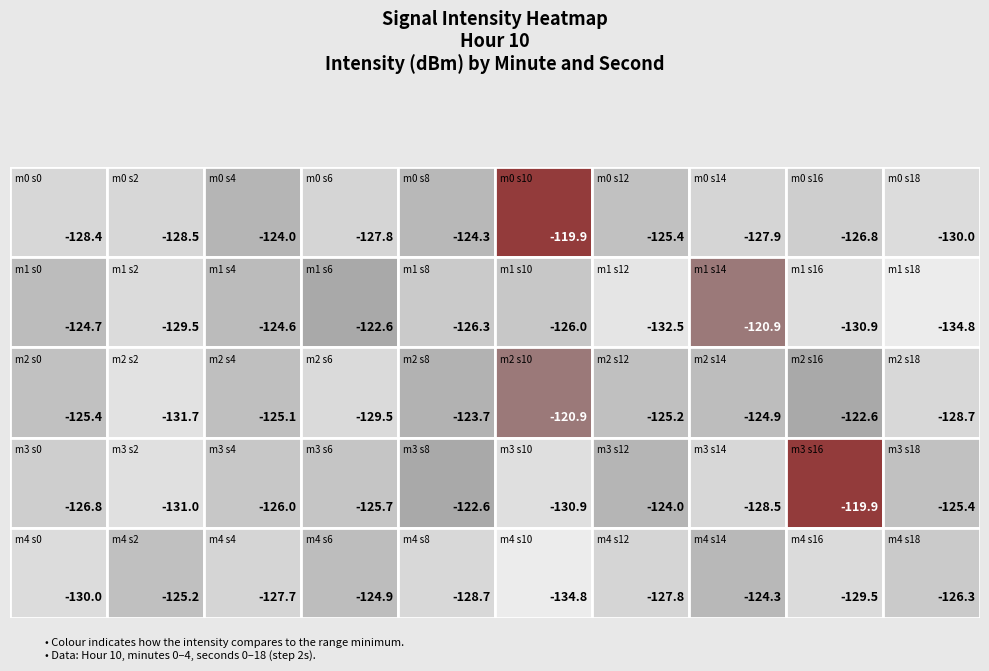

Is it true that 8 equals -128.7 at 4?

True